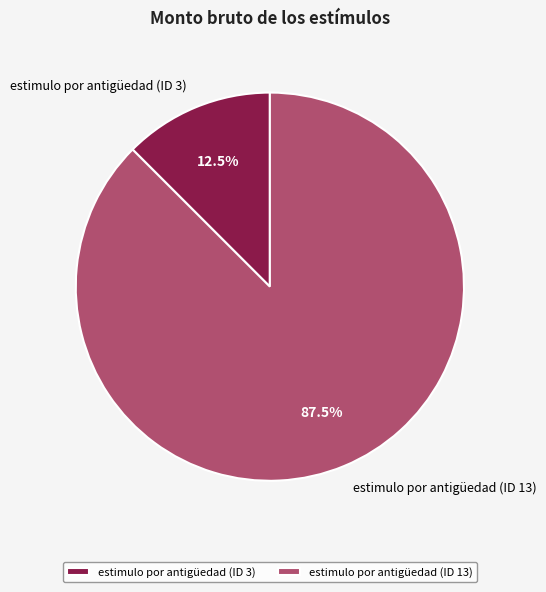

Which category has the biggest portion of the pie?

estimulo por antigüedad (ID 13)